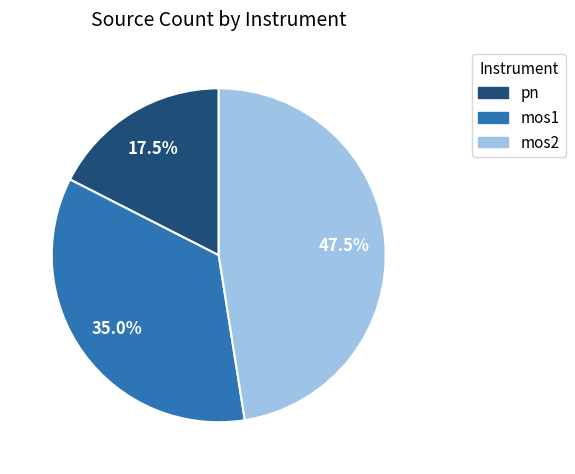

Rank the categories by value from lowest to highest.

pn, mos1, mos2